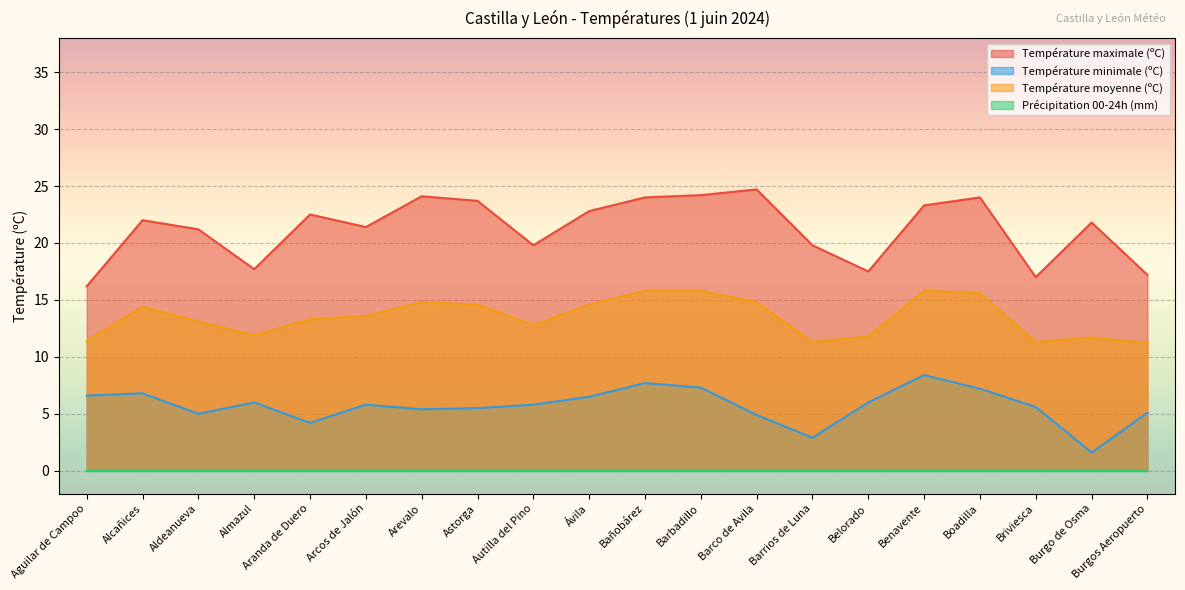

How many lines are shown in the chart?

4